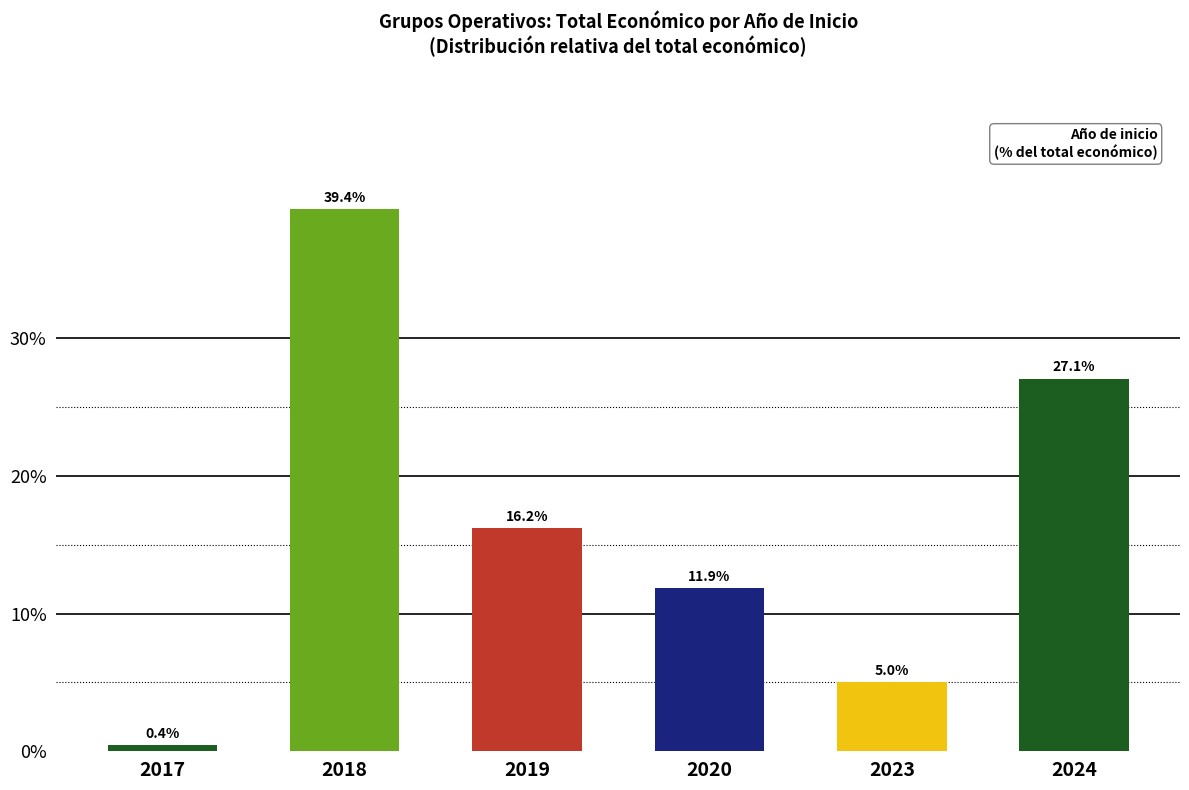

What is the average value?

16.7